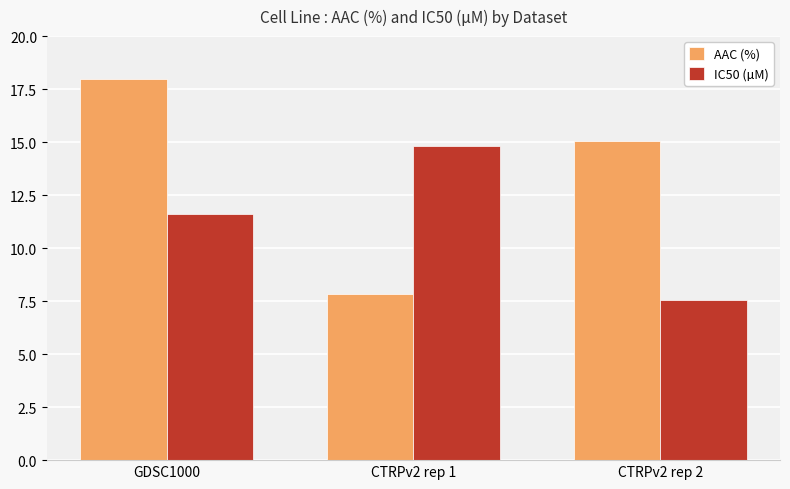

What is the value of the AAC (%) bar at the 3rd from the left?

15.1